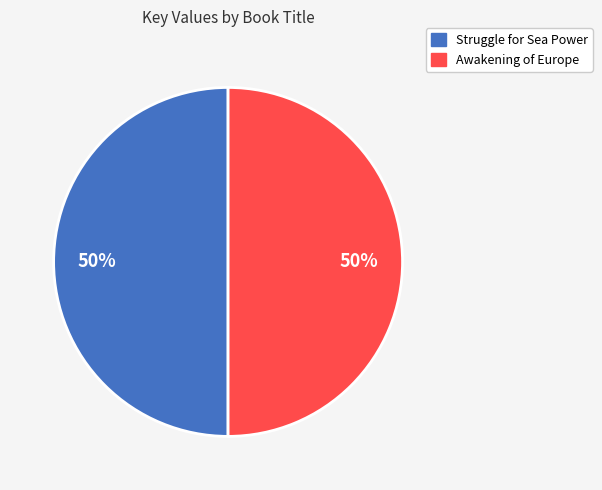

To the nearest percent, what portion does Struggle for Sea Power represent?

50%